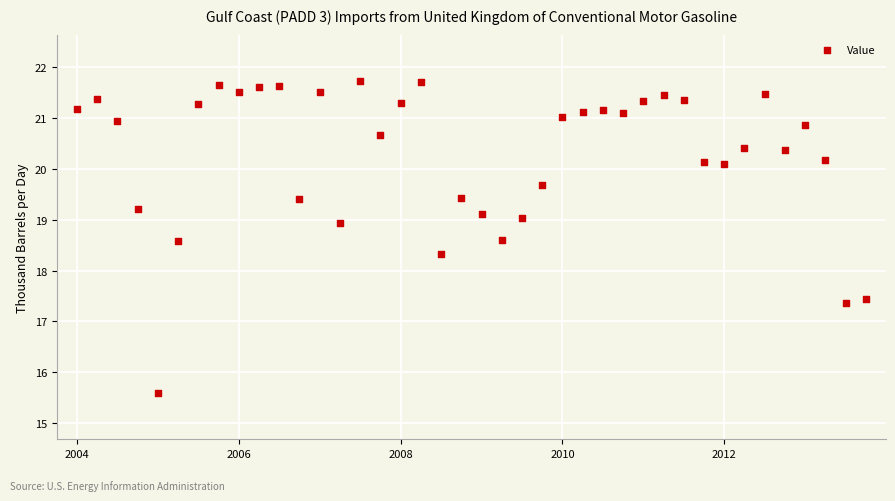

What Y value in the scatter plot is closest to 18?

18.3